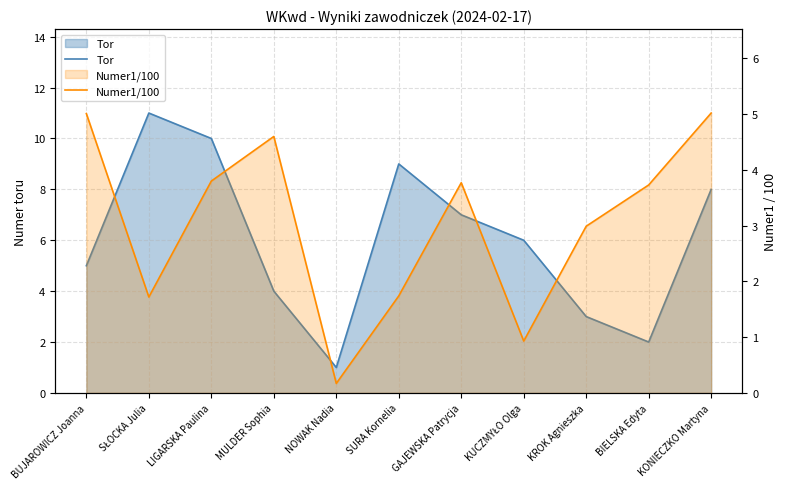

What is the value of the Tor point at the 10th from the left?

2.0